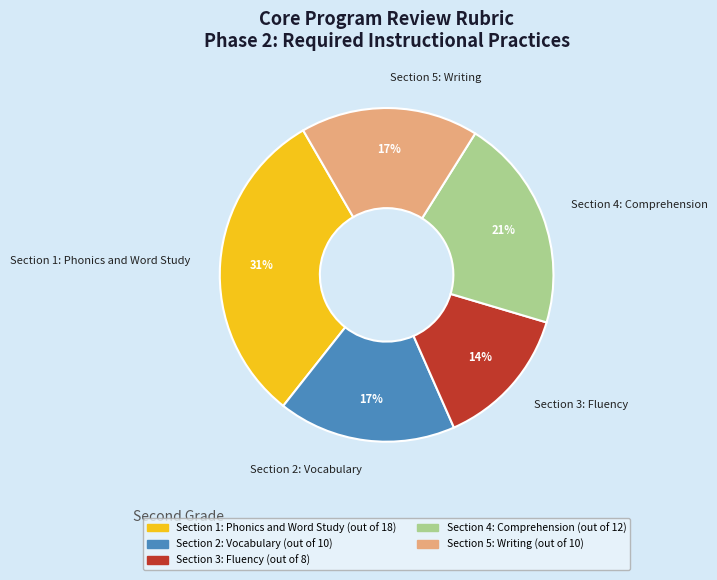

To the nearest percent, what is the difference between the largest and smallest slice percentages?

17%